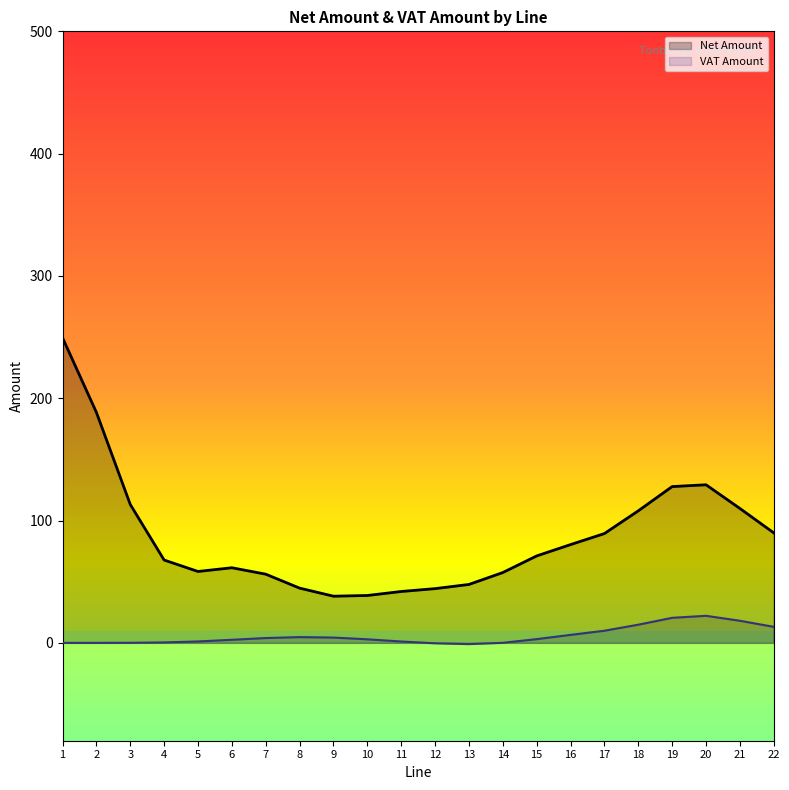

What is the difference between the maximum and minimum values in the VAT Amount series?

23.1